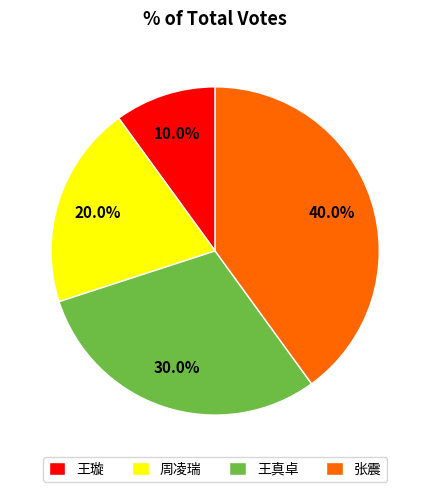

What portion of the pie excludes 张震?

60.0%